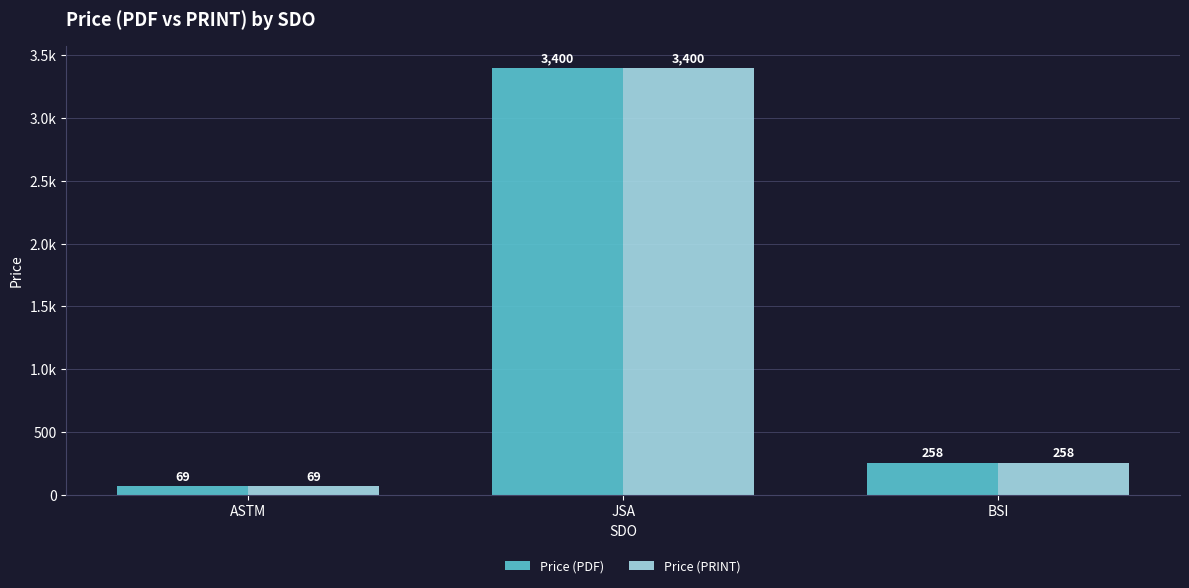

Reading left to right, what are all the values shown in this chart?

Price (PDF): ASTM=69	JSA=3400	BSI=258
Price (PRINT): ASTM=69	JSA=3400	BSI=258